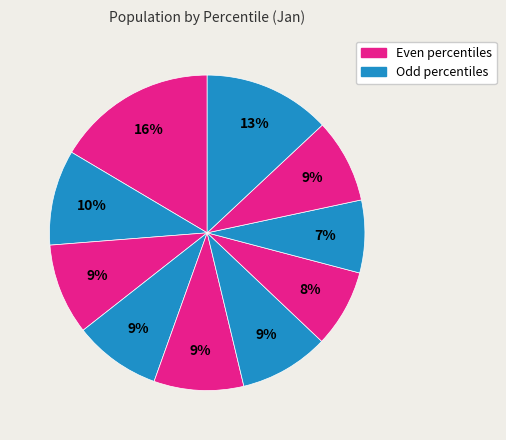

How many slices are in this pie chart?

10